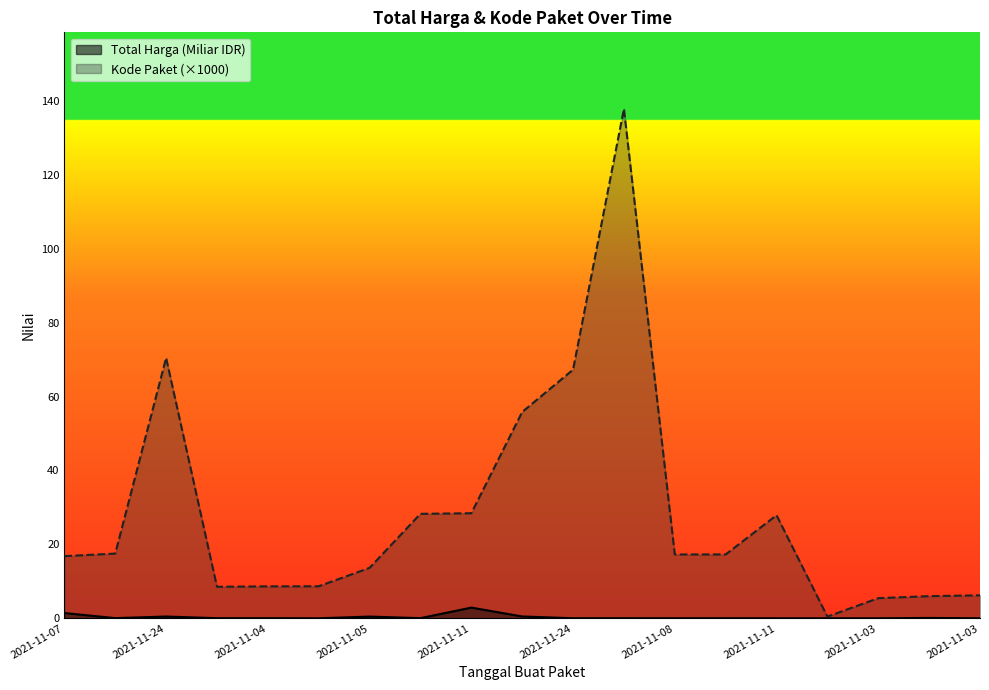

How many lines are shown in the chart?

2